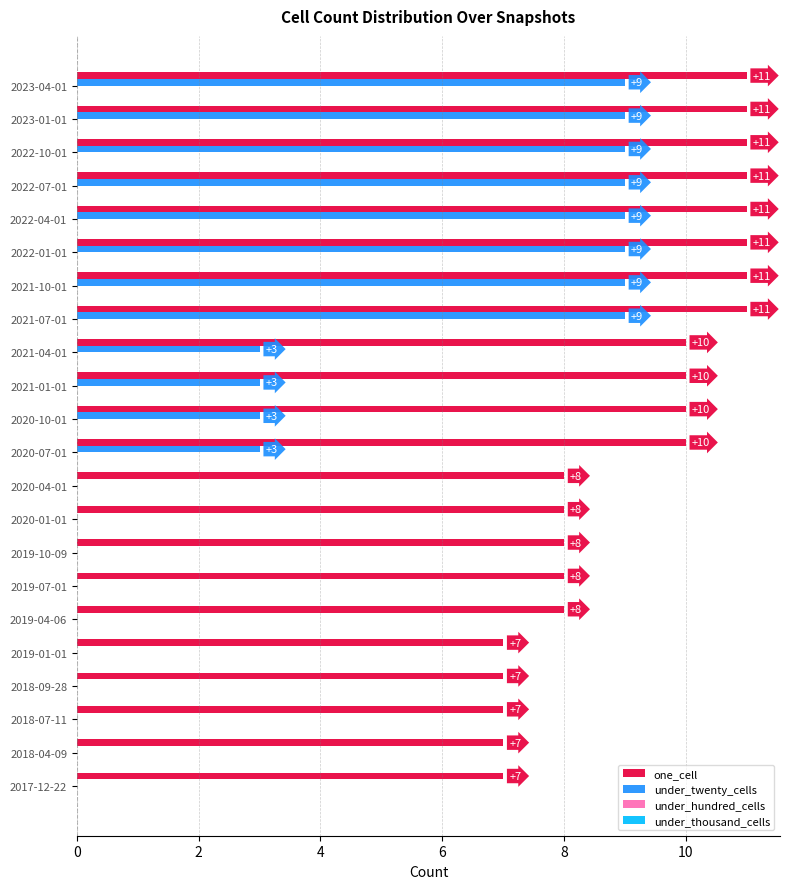

What is the maximum value shown in the chart?

11